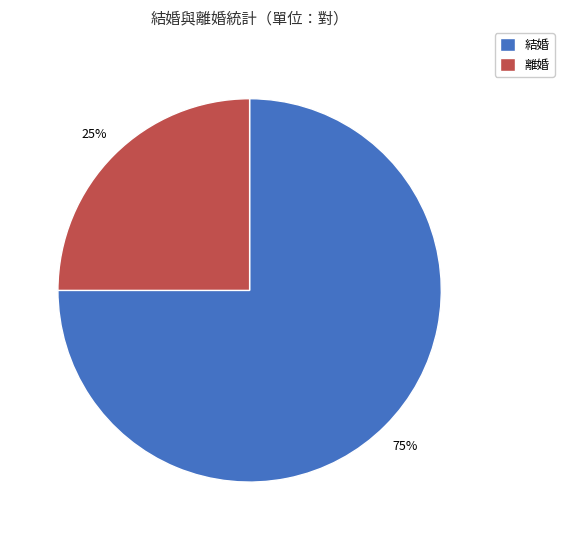

True or false: 結婚 accounts for 75% of the total.

True